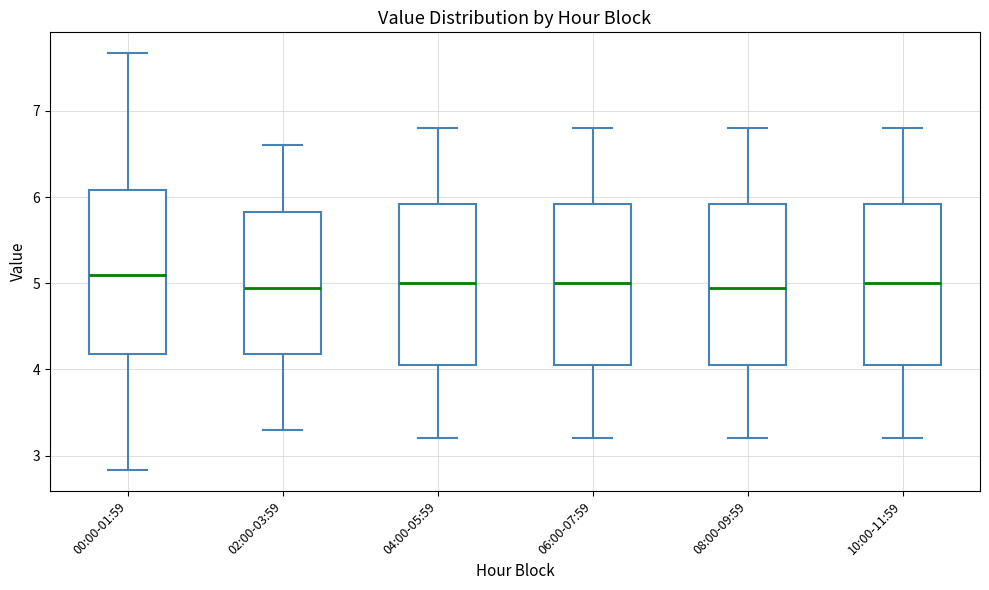

Reading left to right, transcribe this box plot: for each box, give where its median line is, the range the box spans, and where its two whiskers end, as read against the y-axis. The values are not printed on the chart, so give them approximately, as read against the axis.

00:00-01:59: median 5.1, box 4.2 to 6.1, whiskers 2.8 to 7.7
02:00-03:59: median 5.0, box 4.2 to 5.8, whiskers 3.3 to 6.6
04:00-05:59: median 5.0, box 4.1 to 5.9, whiskers 3.2 to 6.8
06:00-07:59: median 5.0, box 4.1 to 5.9, whiskers 3.2 to 6.8
08:00-09:59: median 5.0, box 4.1 to 5.9, whiskers 3.2 to 6.8
10:00-11:59: median 5.0, box 4.1 to 5.9, whiskers 3.2 to 6.8